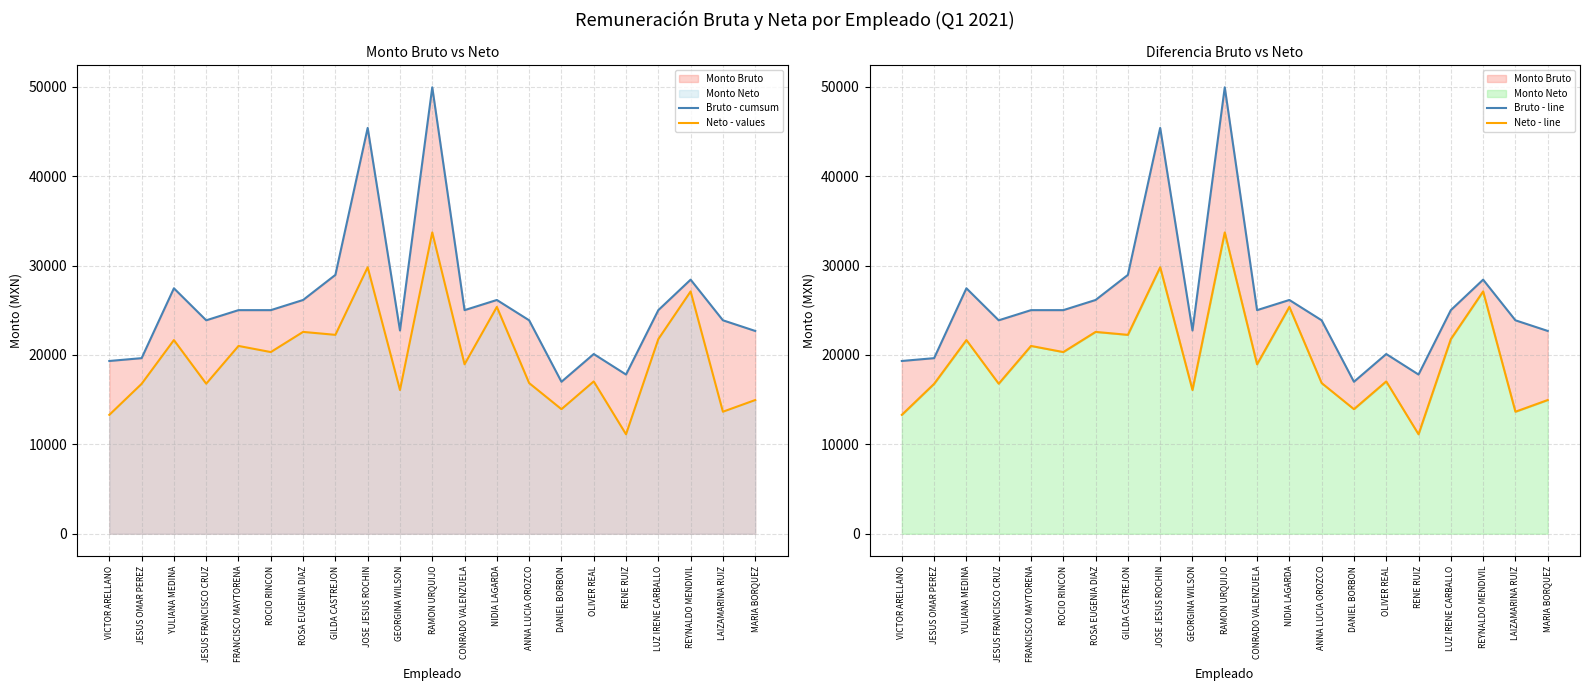

Reading right to left, extract all data points from this chart.

Bruto - cumsum: 22691.9	23880.6	28429.3	25017.8	17813.9	20108.2	17004.2	23880.6	26155.0	25017.8	49945.9	22743.5	45405.4	28961.2	26155.0	25017.8	25017.8	23880.6	27462.8	19646.6	19331.0
Neto - values: 14960.6	13654.2	27110.9	21774.4	11129.0	17044.8	13939.5	16859.2	25378.0	18959.7	33711.8	16081.1	29813.6	22254.6	22583.1	20328.0	21013.0	16787.5	21669.1	16773.1	13303.9
Bruto - line: 22691.9	23880.6	28429.3	25017.8	17813.9	20108.2	17004.2	23880.6	26155.0	25017.8	49945.9	22743.5	45405.4	28961.2	26155.0	25017.8	25017.8	23880.6	27462.8	19646.6	19331.0
Neto - line: 14960.6	13654.2	27110.9	21774.4	11129.0	17044.8	13939.5	16859.2	25378.0	18959.7	33711.8	16081.1	29813.6	22254.6	22583.1	20328.0	21013.0	16787.5	21669.1	16773.1	13303.9